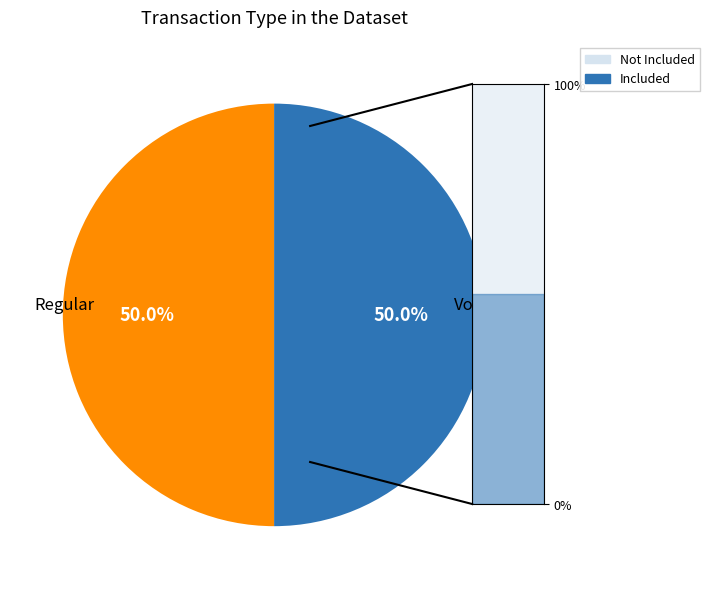

True or false: Vote accounts for 50% of the total.

True